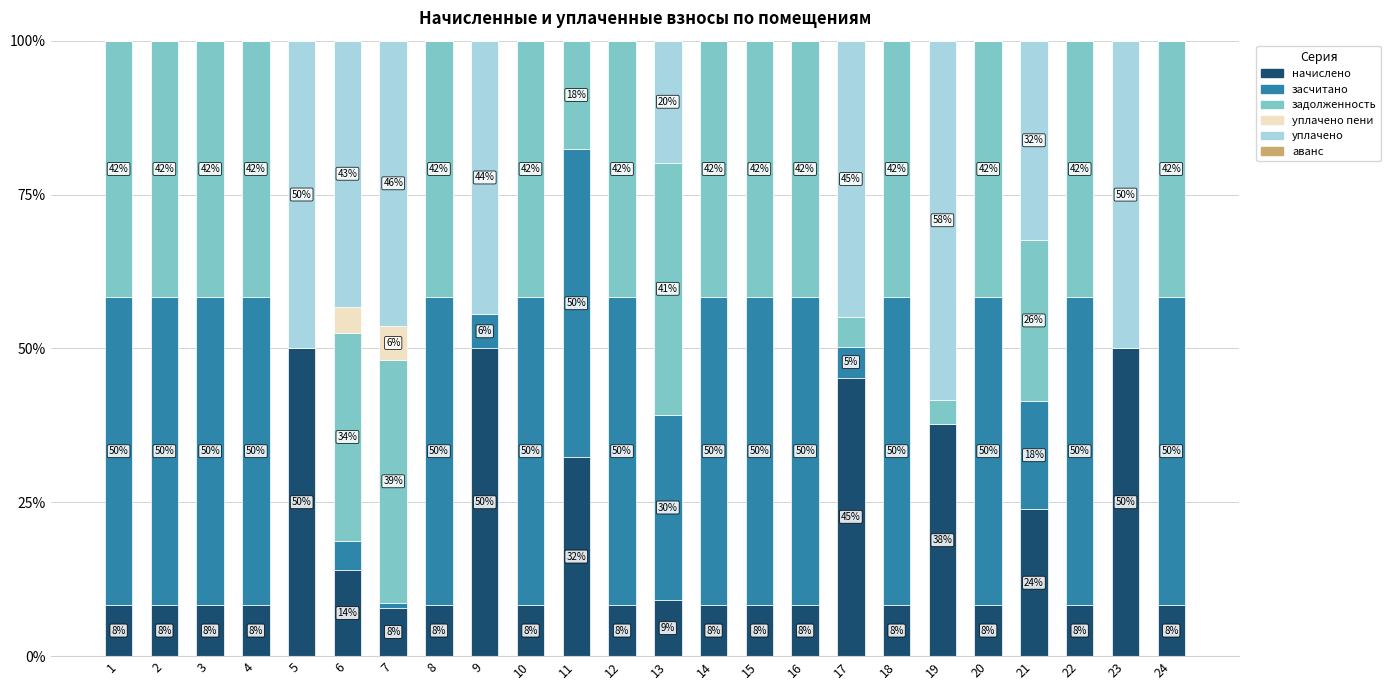

The уплачено (col_4) series shows 0.0 at 18. True or false?

True